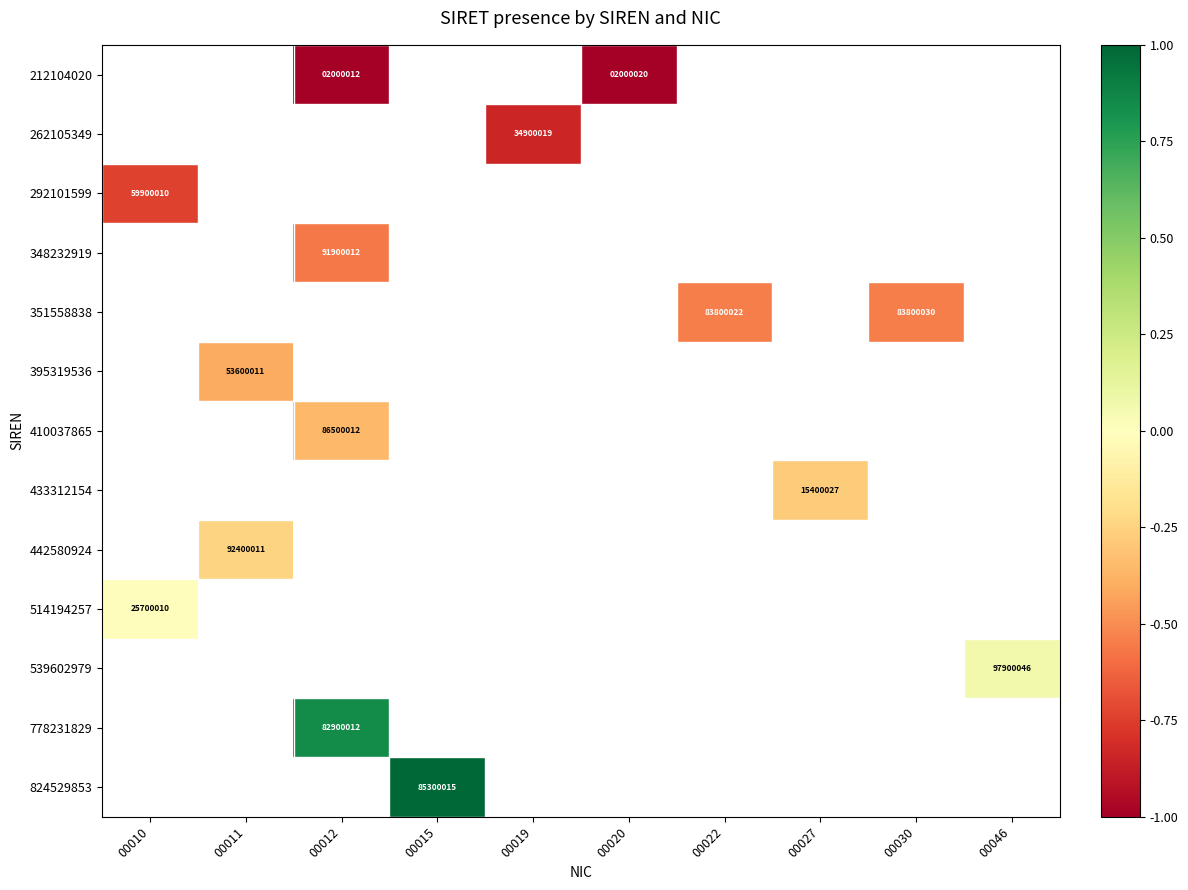

Which label corresponds to the largest value in the chart?

00015